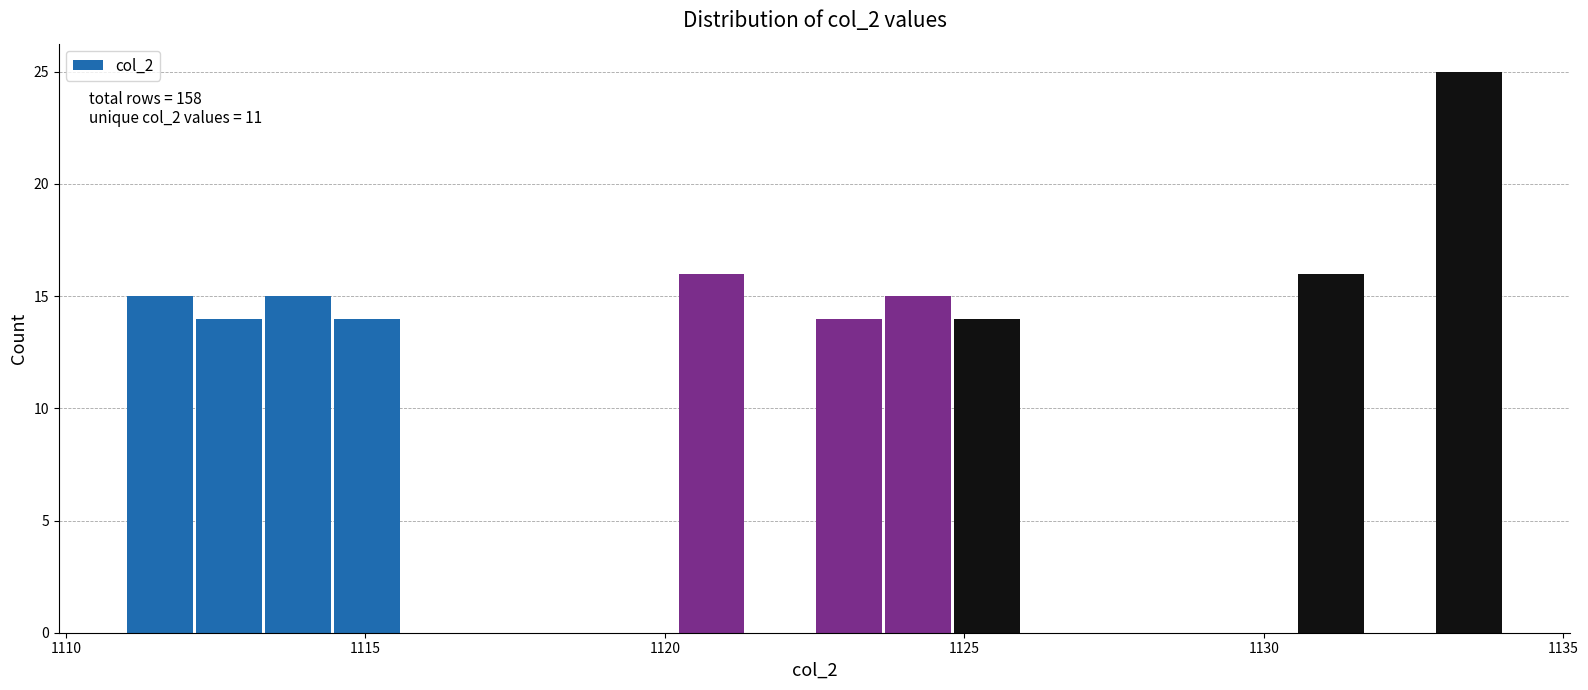

Read against the x-axis, roughly where is the centre of the tallest bar?

1133.5